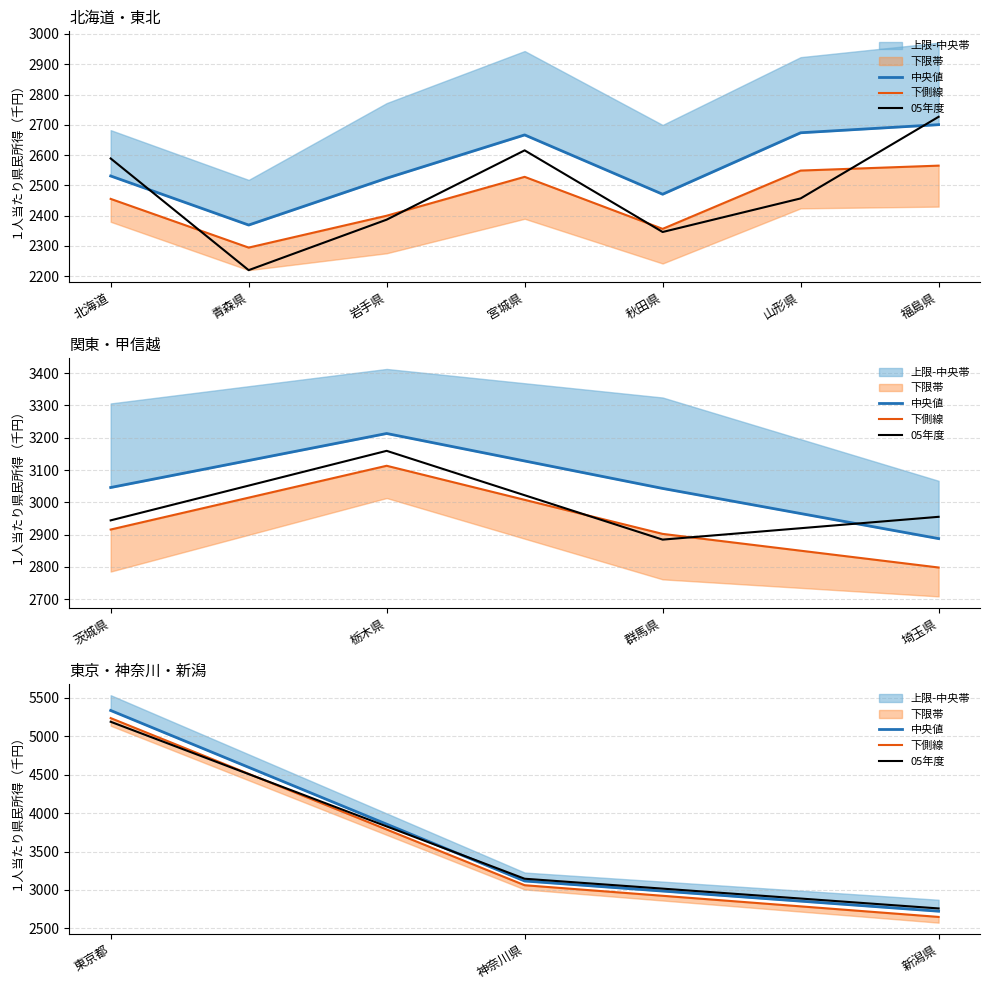

How many values in the 05年度 series exceed 3146?

2